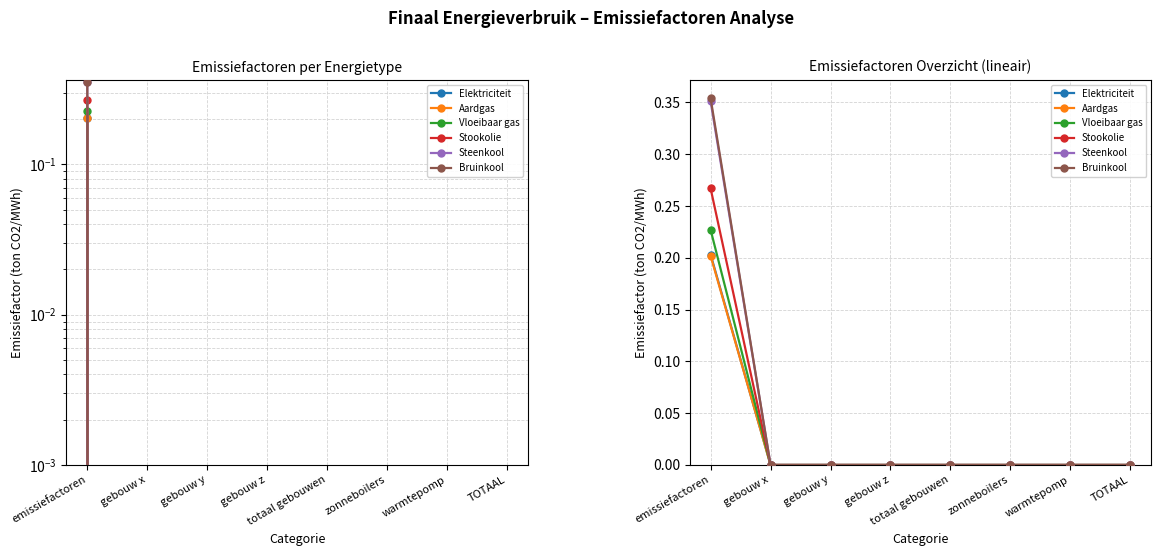

Rank the series by their maximum value, from highest to lowest.

Bruinkool, Steenkool, Stookolie, Vloeibaar gas, Elektriciteit, Aardgas